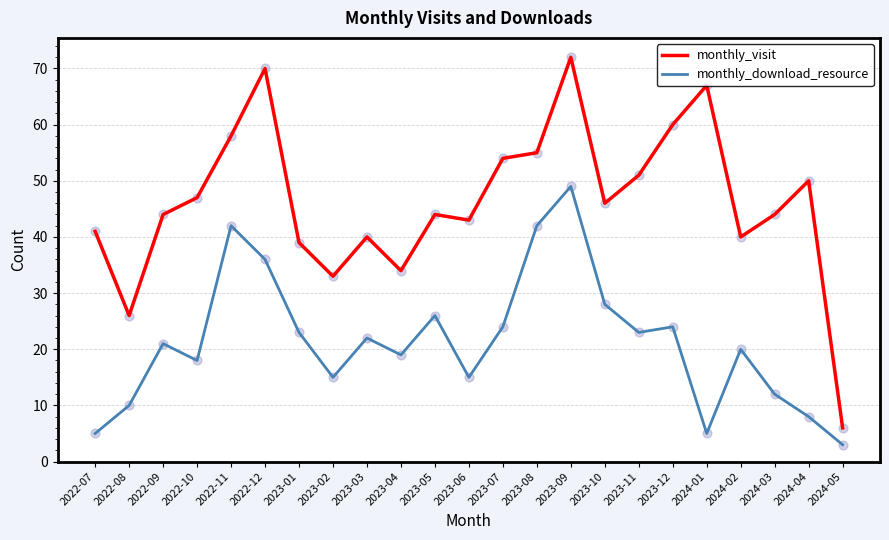

Is the value of monthly_download_resource at 2023-07 greater than the value of monthly_visit at 2024-01?

No